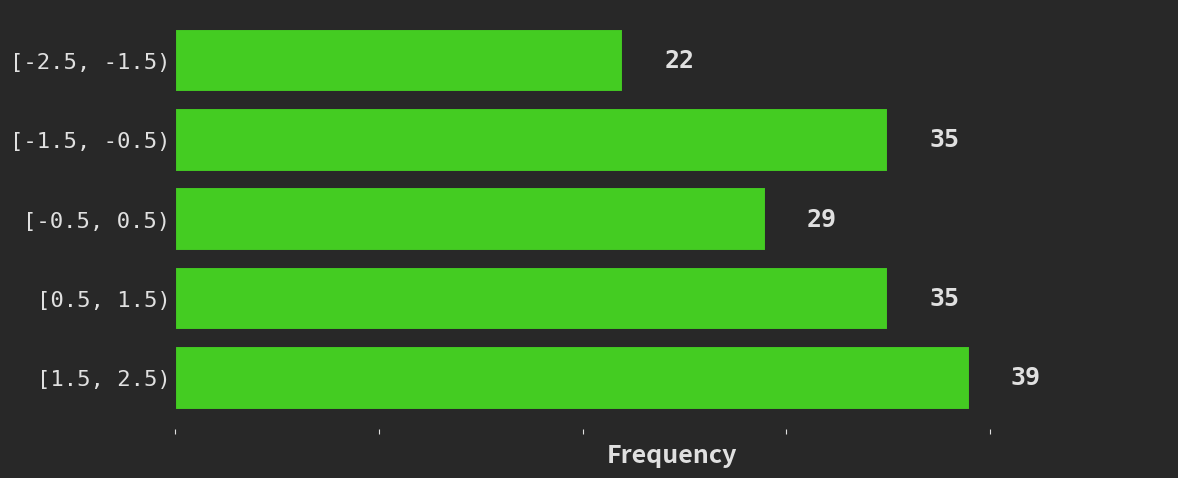

Reading top to bottom, list all the values displayed in this chart.

22	35	29	35	39